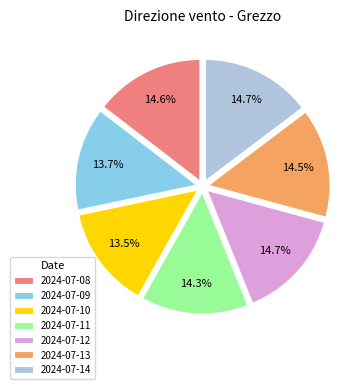

To the nearest percent, what is the combined percentage of 2024-07-13 and 2024-07-08?

29%